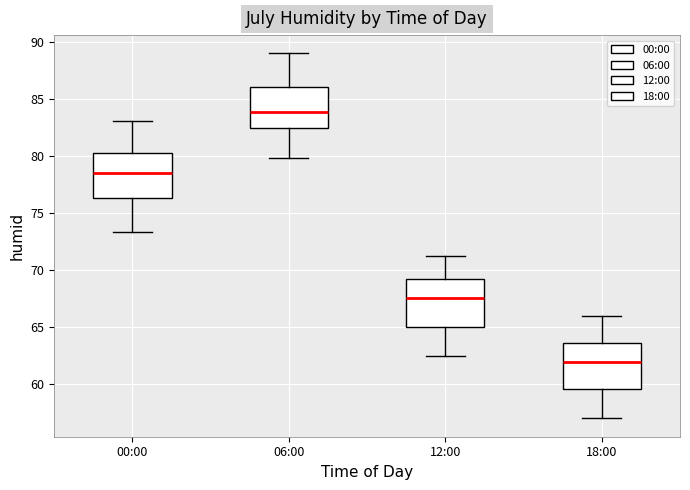

Reading left to right, transcribe this box plot: for each box, give where its median line is, the range the box spans, and where its two whiskers end, as read against the y-axis. The values are not printed on the chart, so give them approximately, as read against the axis.

00:00: median 78.5, box 76.5 to 80.5, whiskers 73.5 to 83.0
06:00: median 84.0, box 82.5 to 86.0, whiskers 80.0 to 89.0
12:00: median 67.5, box 65.0 to 69.5, whiskers 62.5 to 71.0
18:00: median 62.0, box 59.5 to 63.5, whiskers 57.0 to 66.0